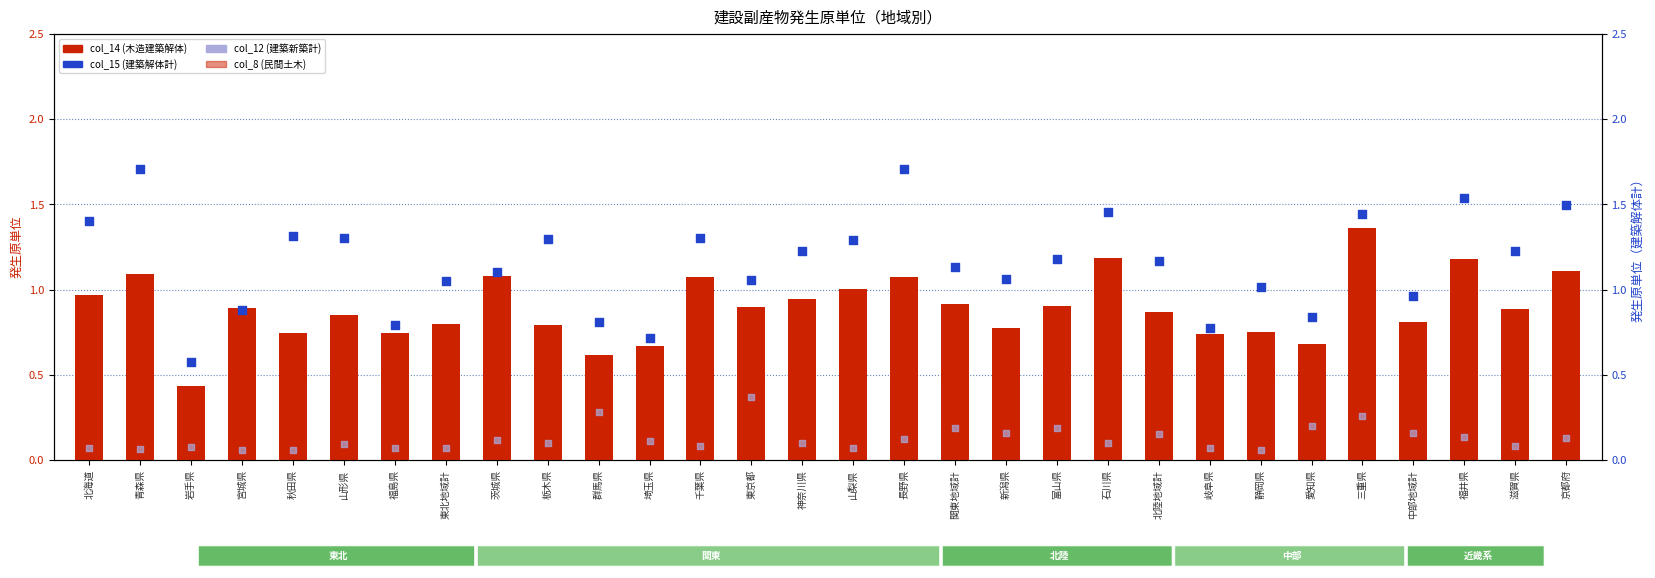

Which series has the widest spread of Y values?

col_15 (建築解体計)